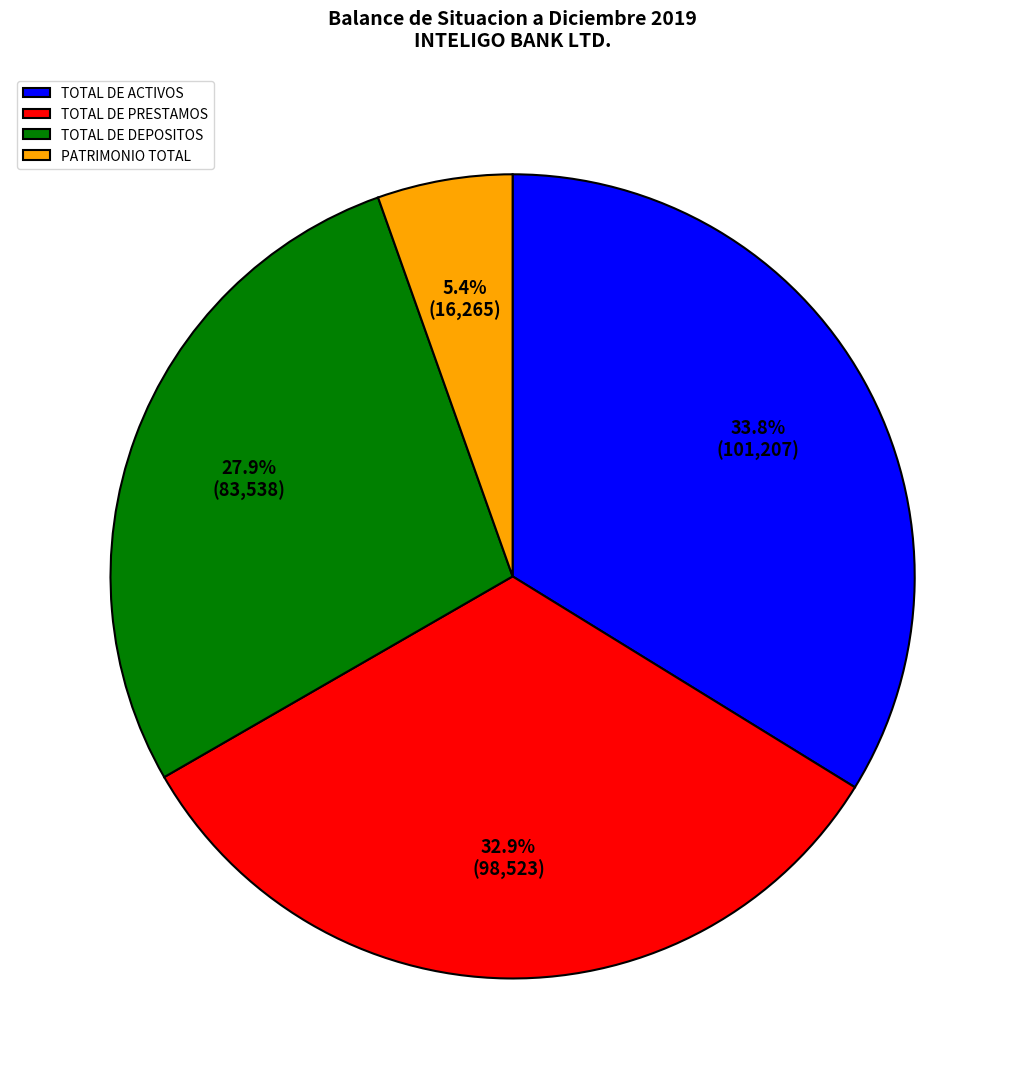

To the nearest percent, what is the difference between the TOTAL DE DEPOSITOS and TOTAL DE ACTIVOS slice percentages?

6%